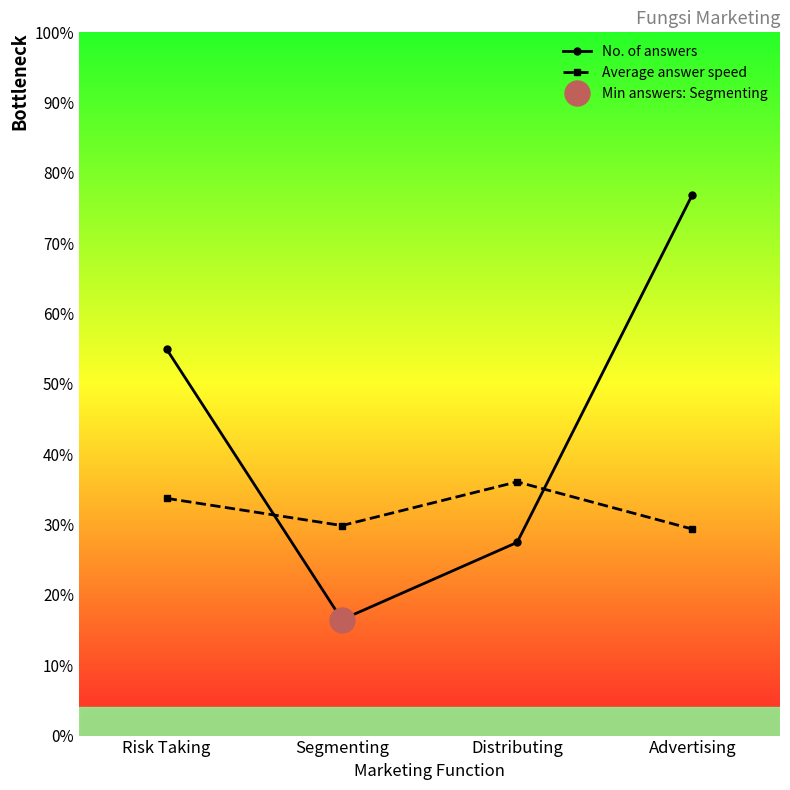

Where does the Average answer speed series first go above 6?

Risk Taking